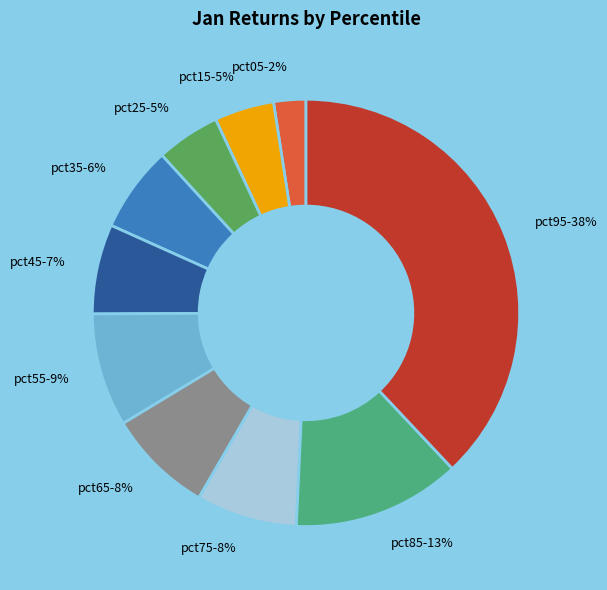

Is the sum of pct15 and pct65 greater than half?

No